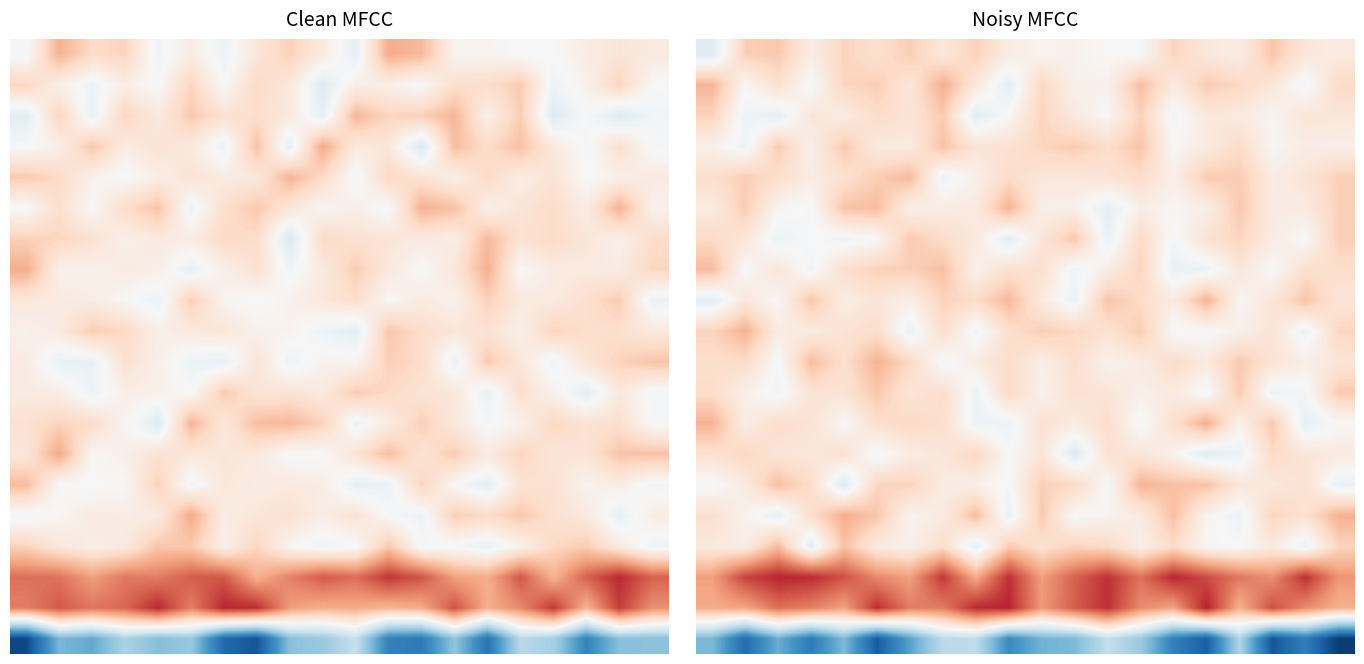

What is the difference between the highest and lowest values at 10?

0.8